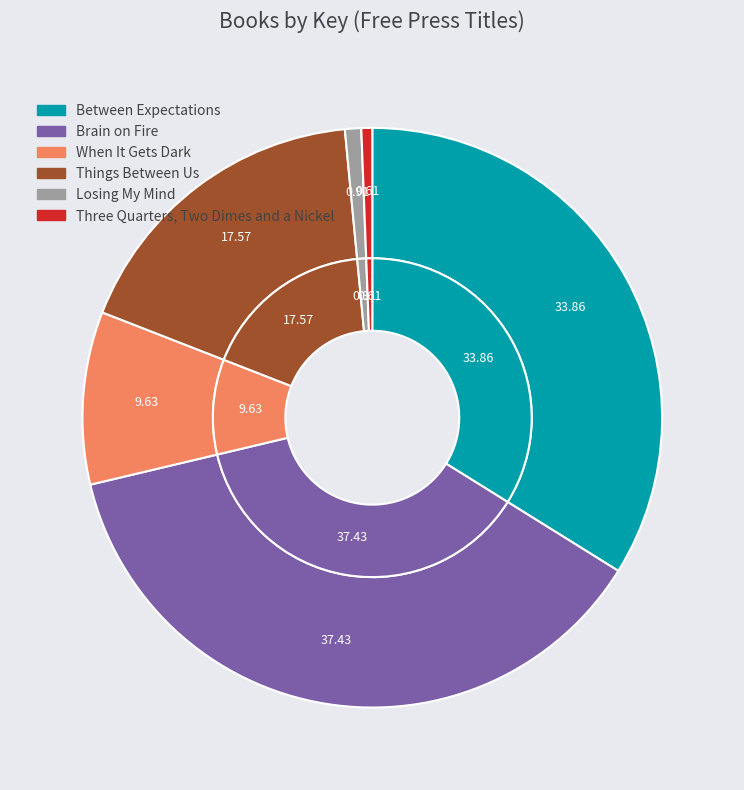

How many slices are in this pie chart?

6